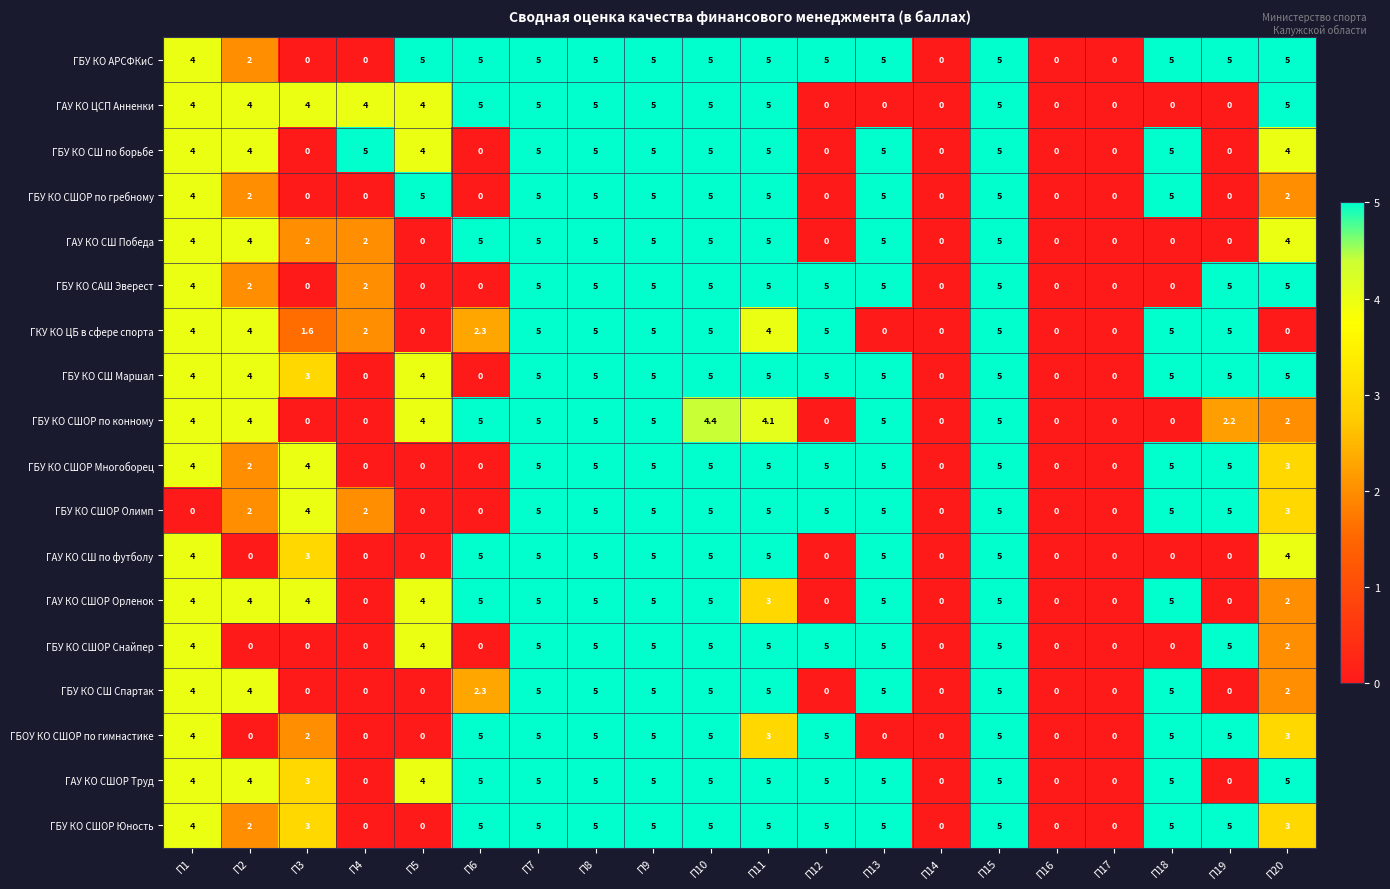

What is the difference between the highest and lowest values at П13?

5.0